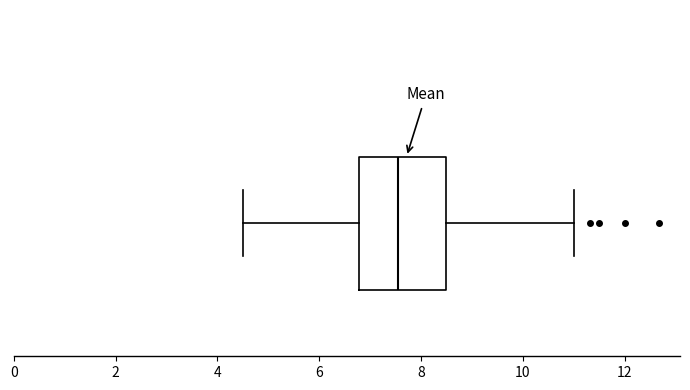

Transcribe this box plot: give where the median line is, the range the box spans, and where the two whiskers end, as read against the x-axis. The values are not printed on the chart, so give them approximately, as read against the axis.

median 7.6, box 6.8 to 8.4, whiskers 4.6 to 11.0